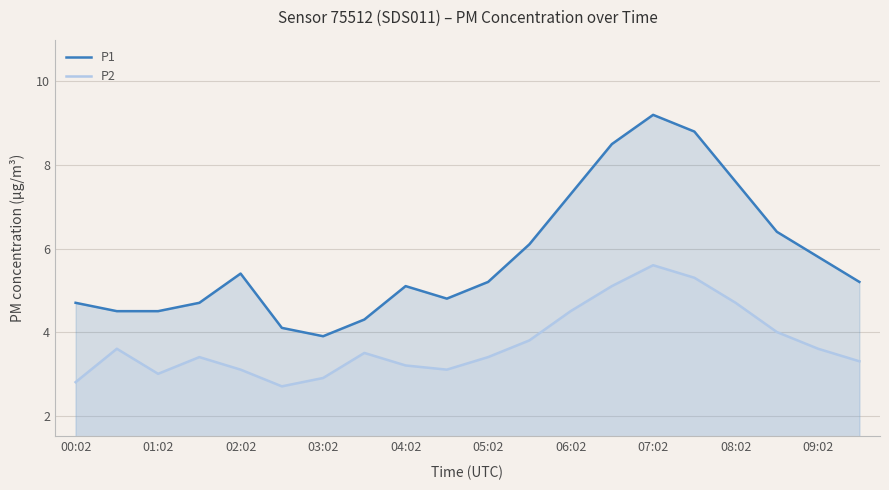

What are all the series names shown in the legend?

P1, P2